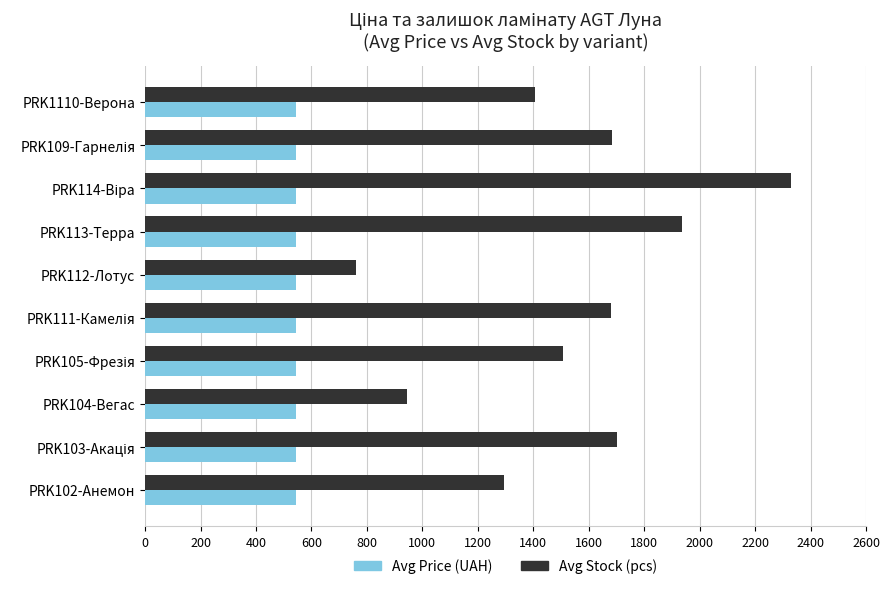

What is the smallest value displayed?

545.0